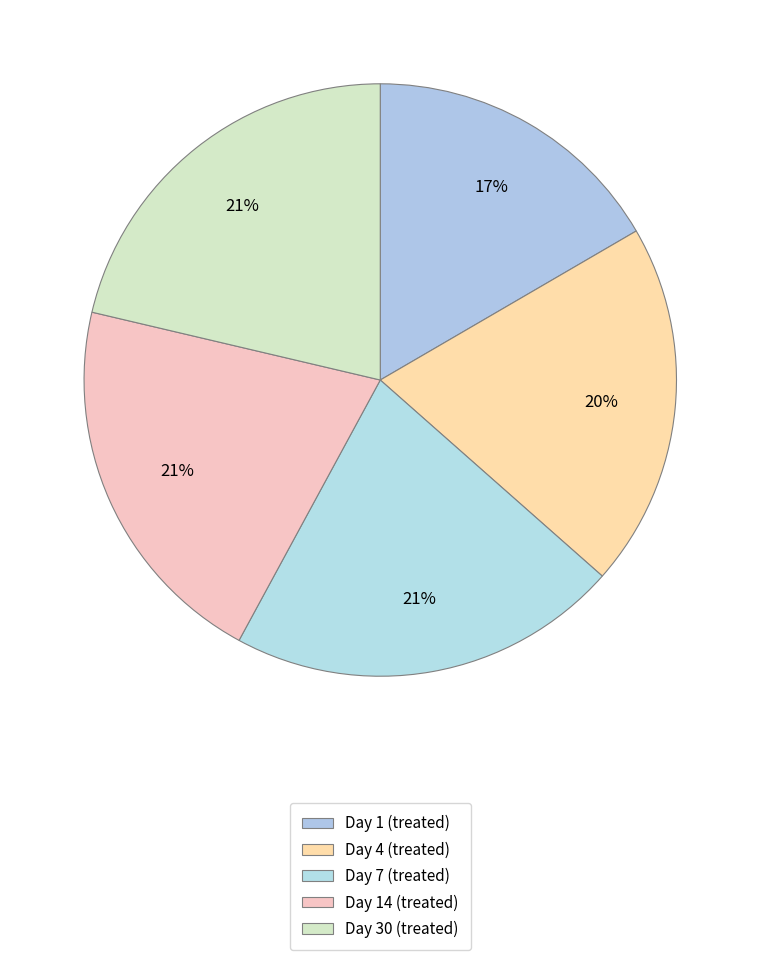

To the nearest percent, what is the average slice percentage?

20%